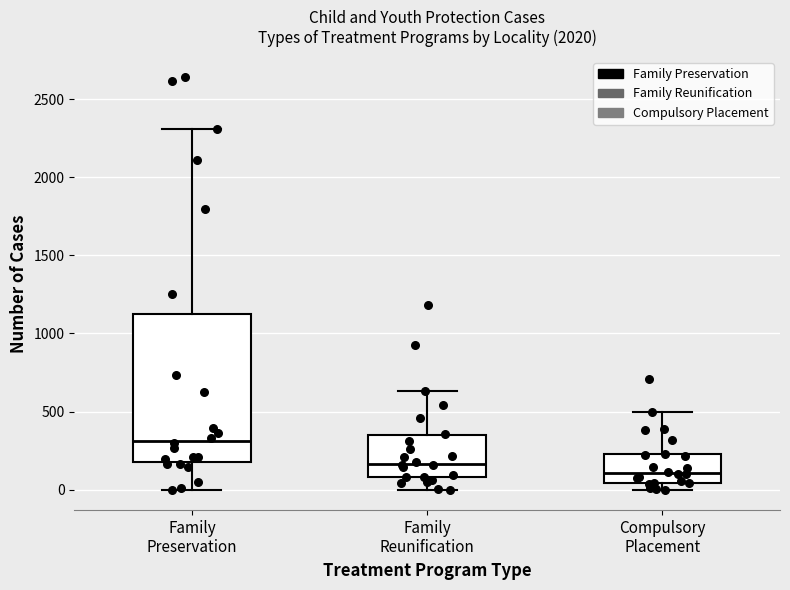

Reading left to right, transcribe this box plot: for each box, give where its median line is, the range the box spans, and where its two whiskers end, as read against the y-axis. The values are not printed on the chart, so give them approximately, as read against the axis.

Family Preservation: median 300, box 150 to 1100, whiskers 0 to 2300
Family Reunification: median 150, box 100 to 350, whiskers 0 to 650
Compulsory Placement: median 100, box 50 to 250, whiskers 0 to 500